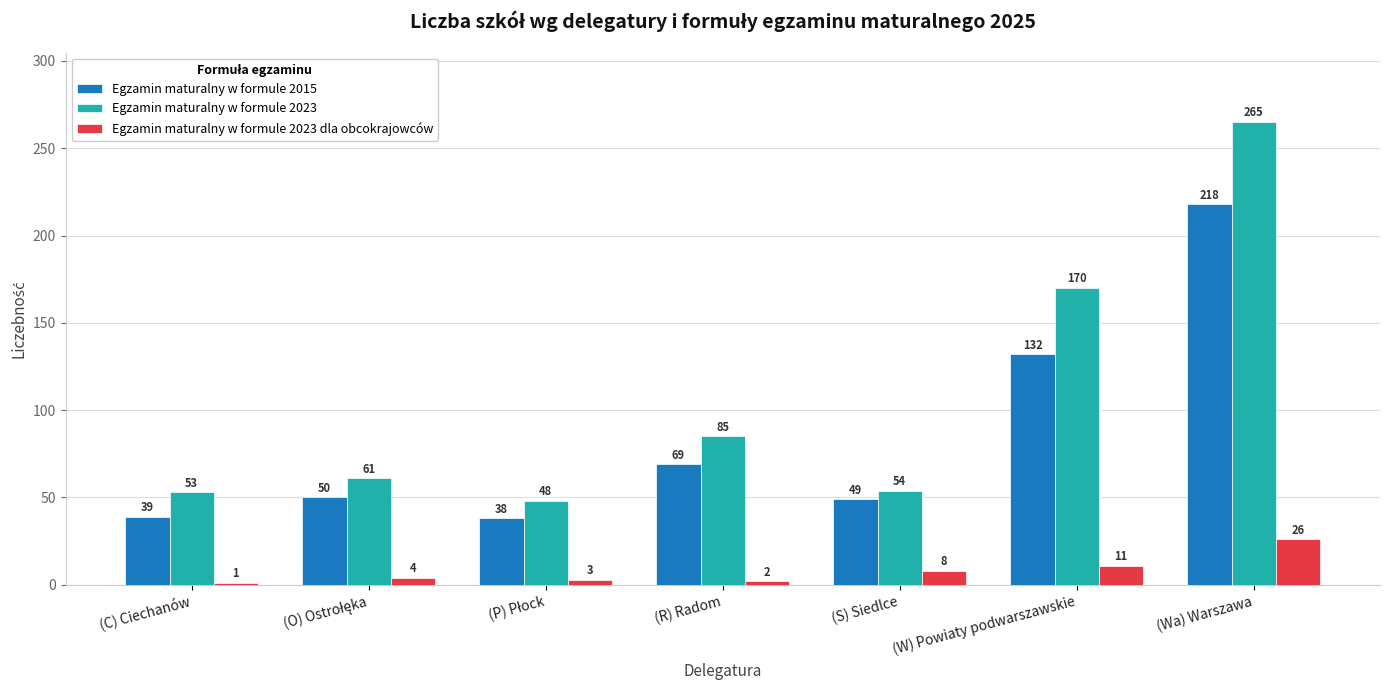

Which label corresponds to the smallest value in the chart?

(C) Ciechanów